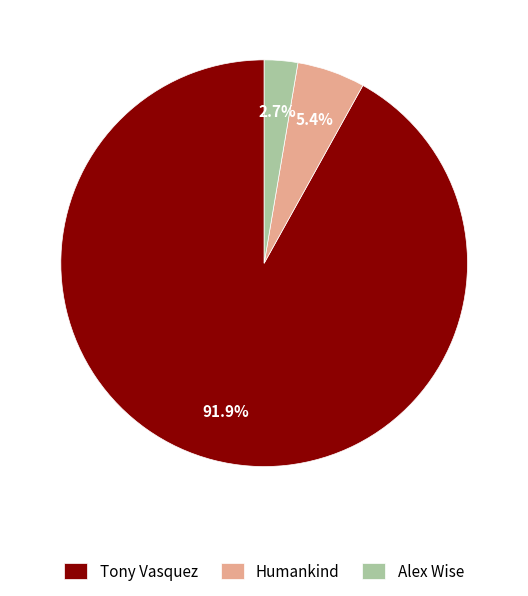

Rank the categories by value from highest to lowest.

Tony Vasquez, Humankind, Alex Wise